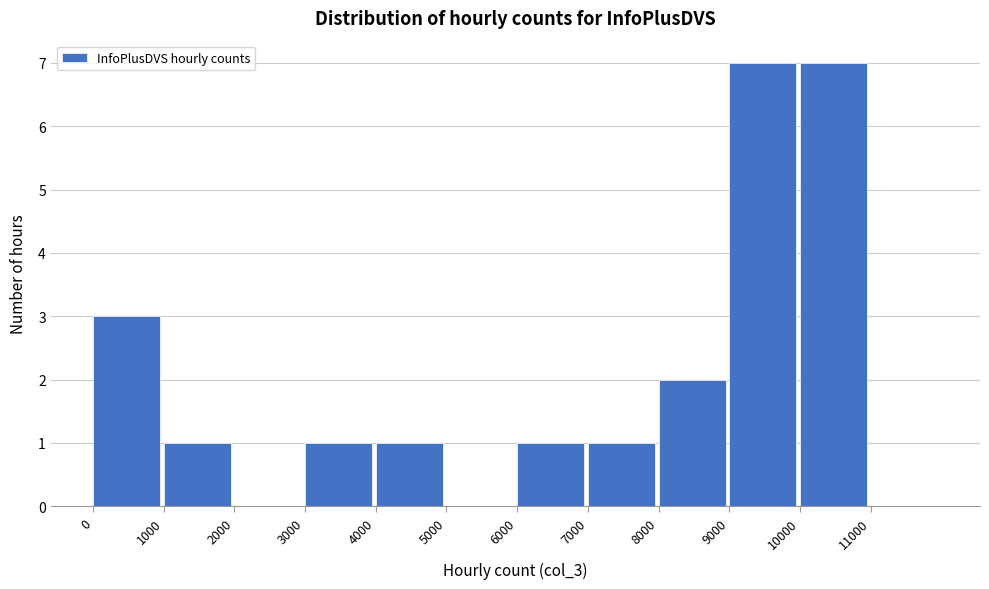

How tall is the bar that spans 1000 to 2000 on the x-axis? The values are not printed on the chart, so give them approximately, as read against the axis.

1